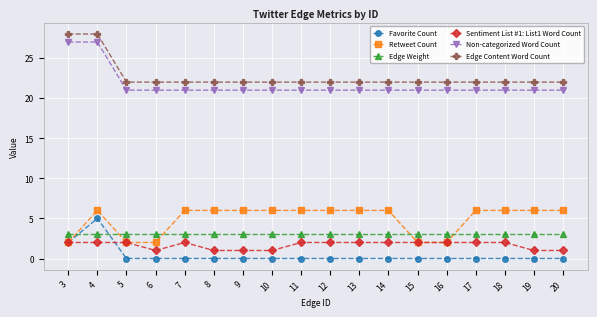

The Edge Weight series shows 3 at 16. True or false?

True